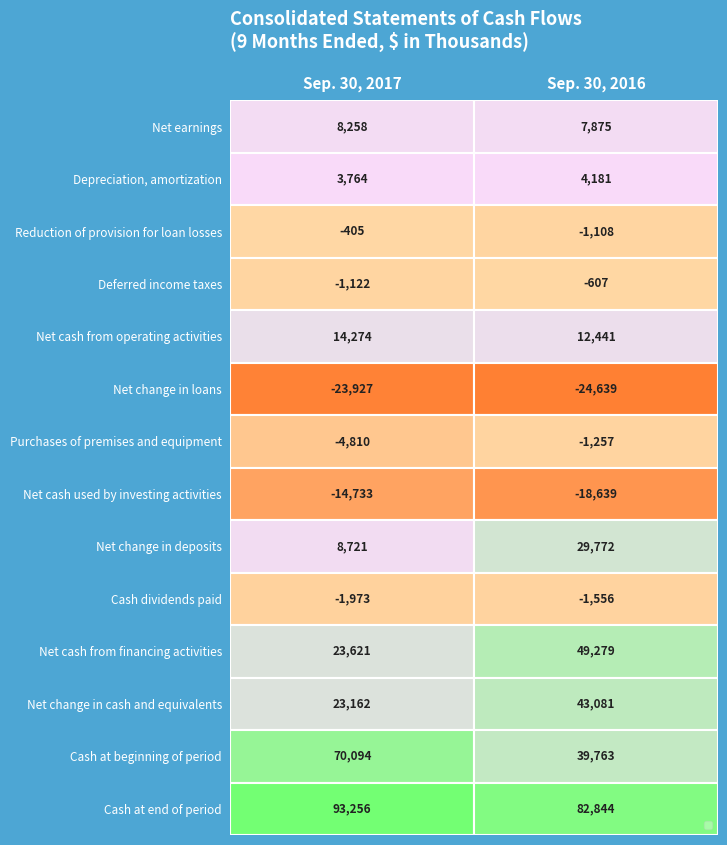

Which label corresponds to the smallest value in the chart?

Sep. 30, 2016